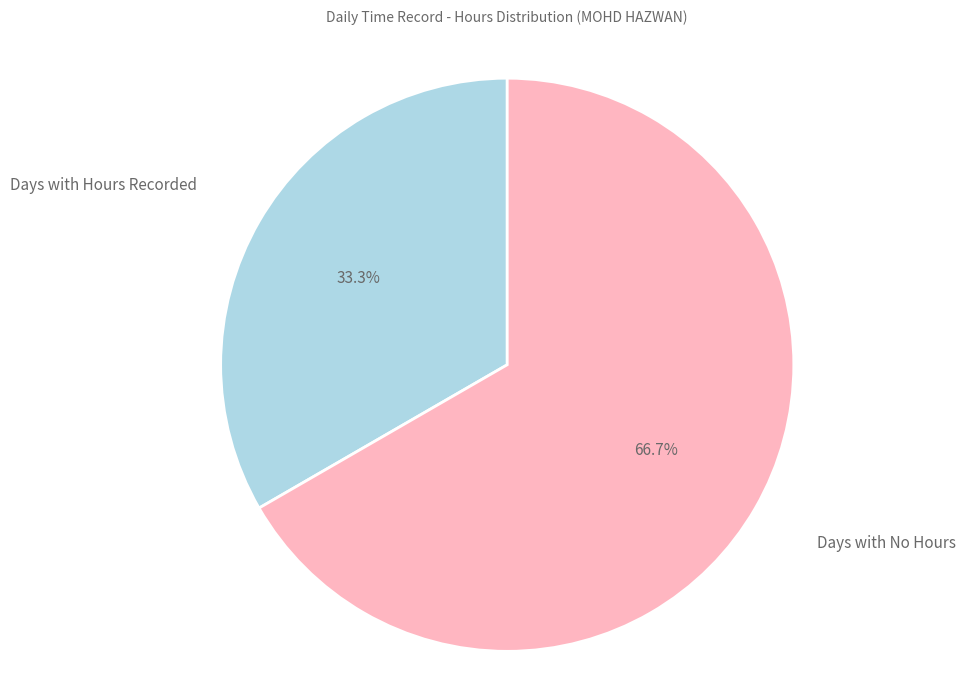

How many segments does this pie chart have?

2